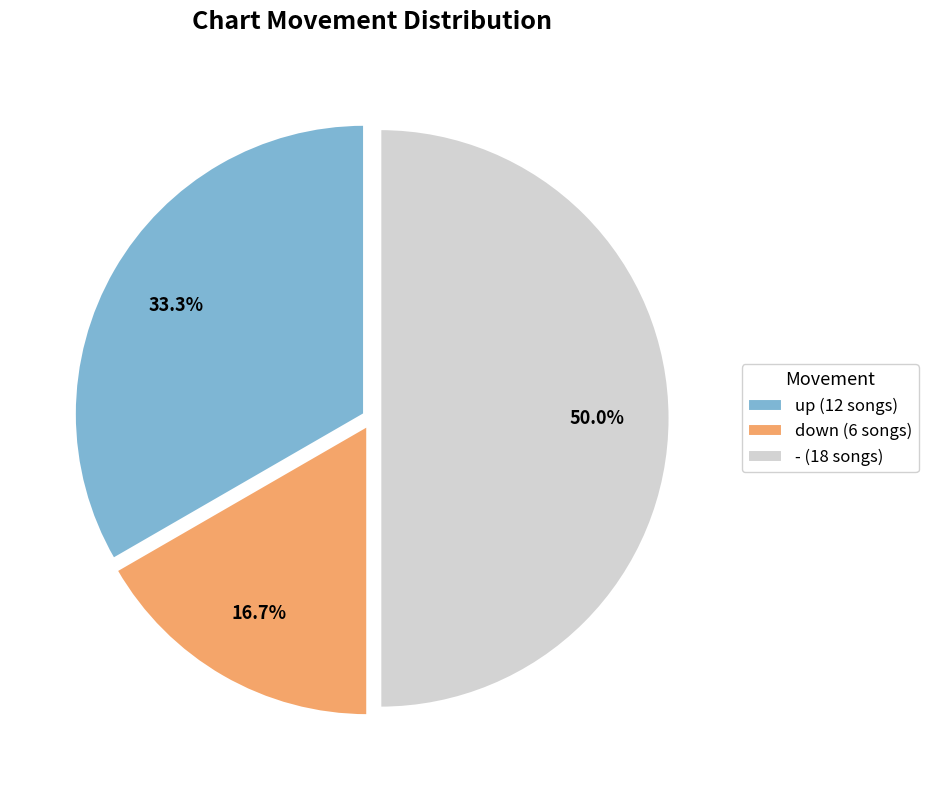

To the nearest percent, what portion does down represent?

17%